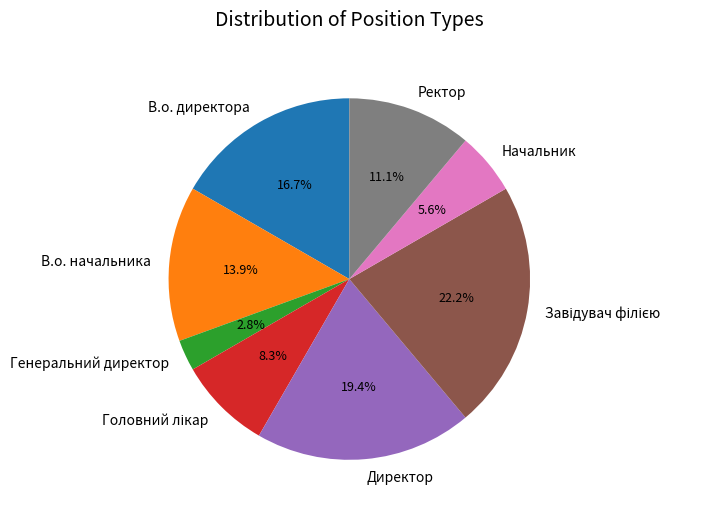

To the nearest percent, what percentage of the pie is В.о. начальника?

14%